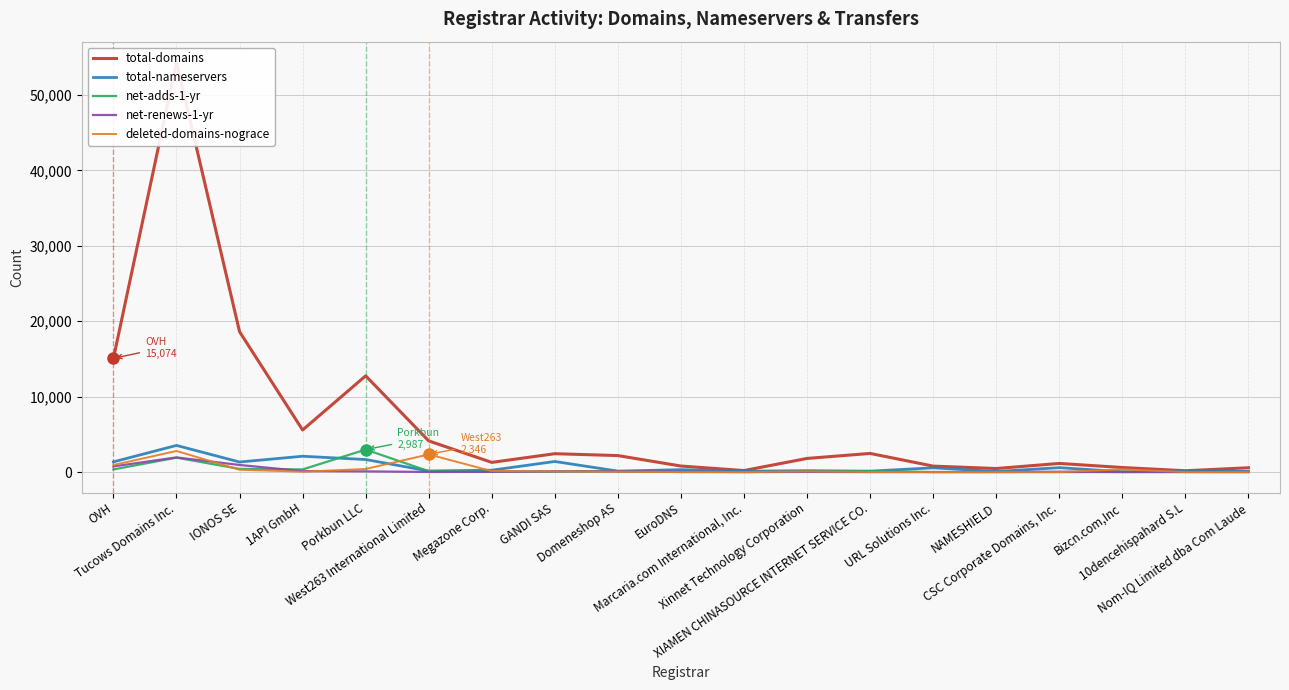

At which category does total-domains reach its first local valley?

1API GmbH